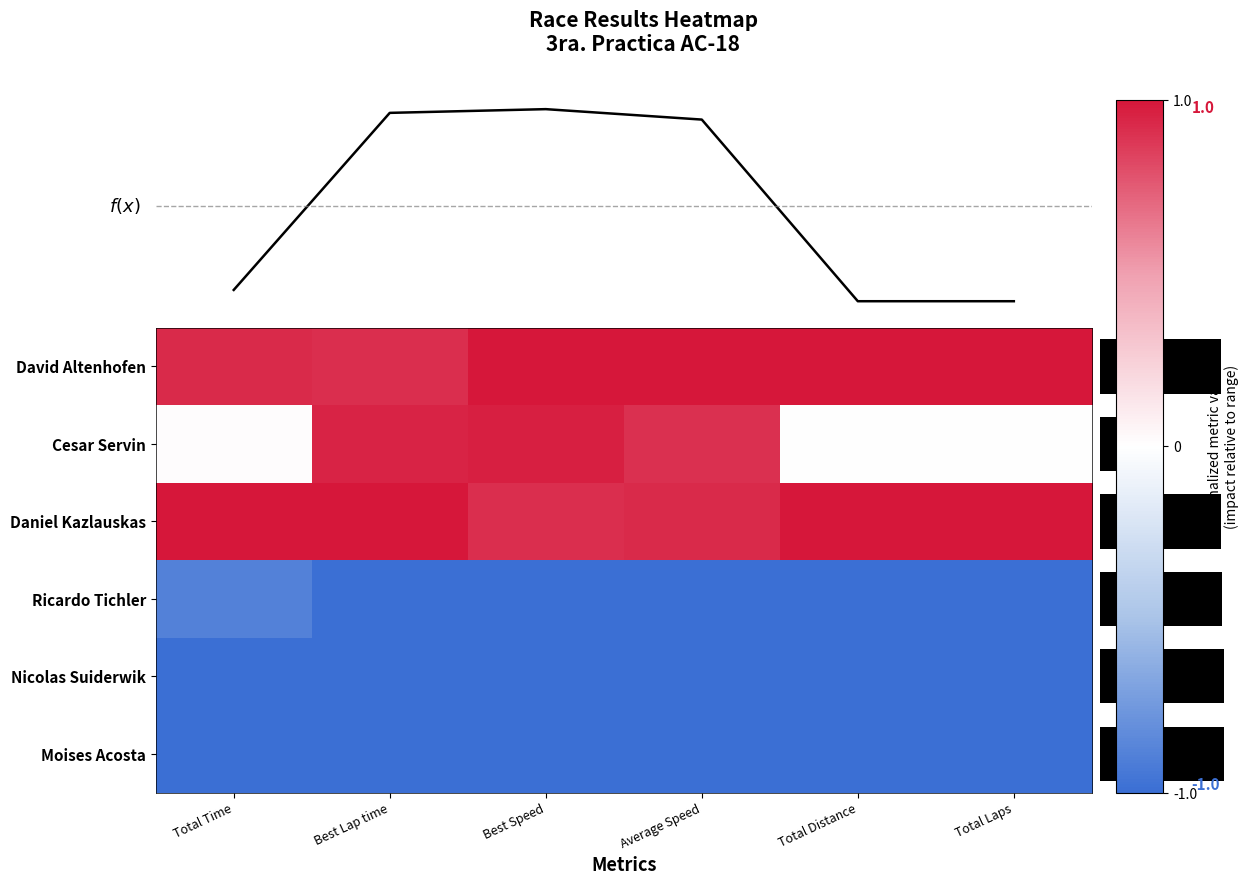

At which category is the sum across all series the highest?

Best Speed